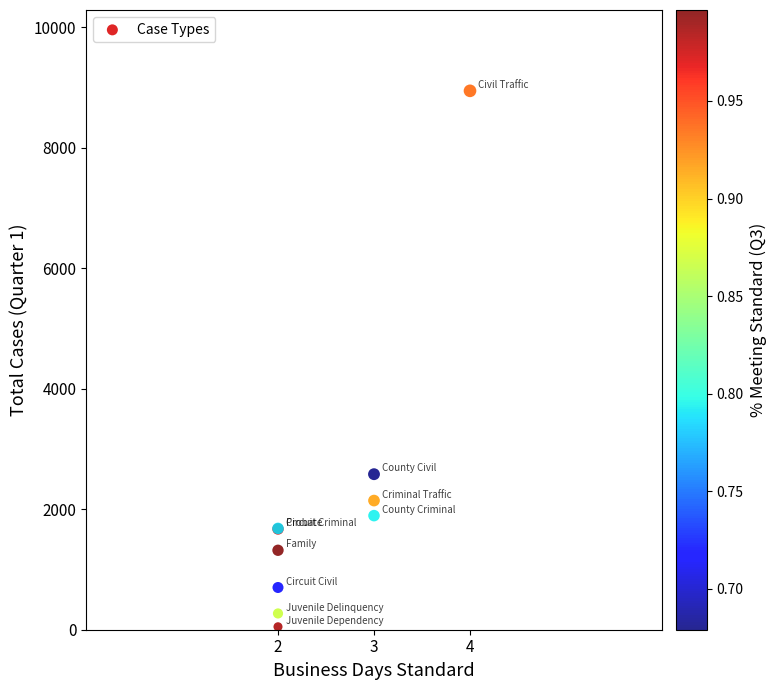

What Y value in the scatter plot is closest to 4497?

2582